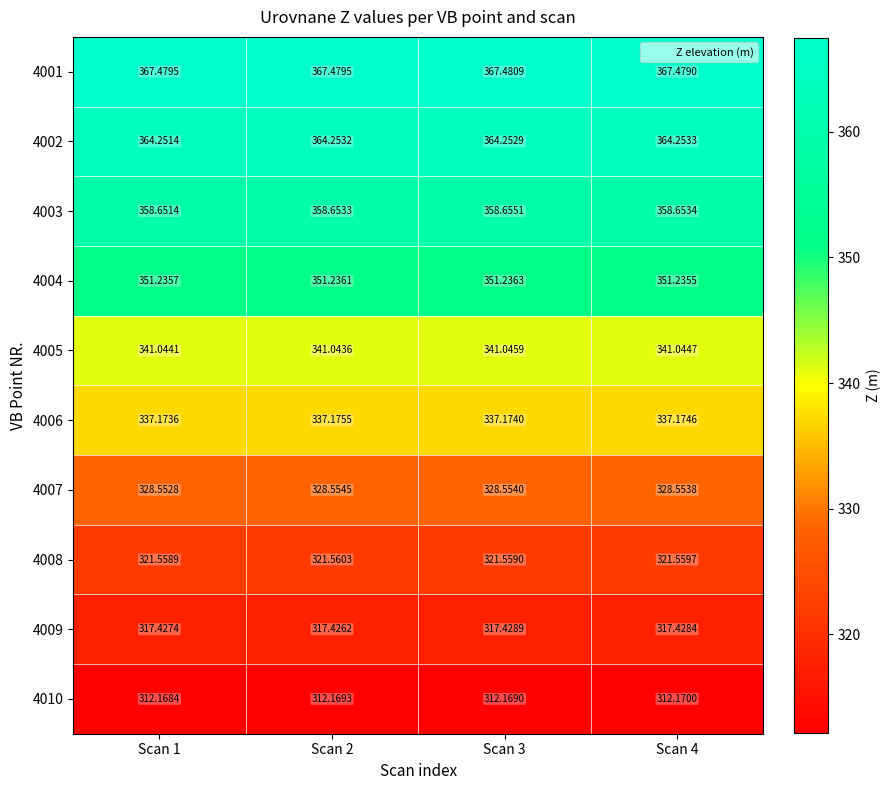

What is the spread (max minus min) of values at Scan 2?

55.3